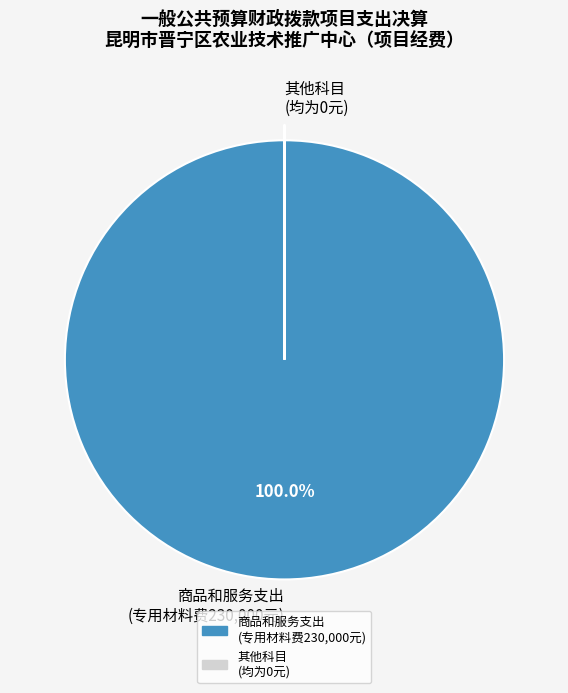

Which slice represents more than half of the pie?

商品和服务支出 (专用材料费230,000元)